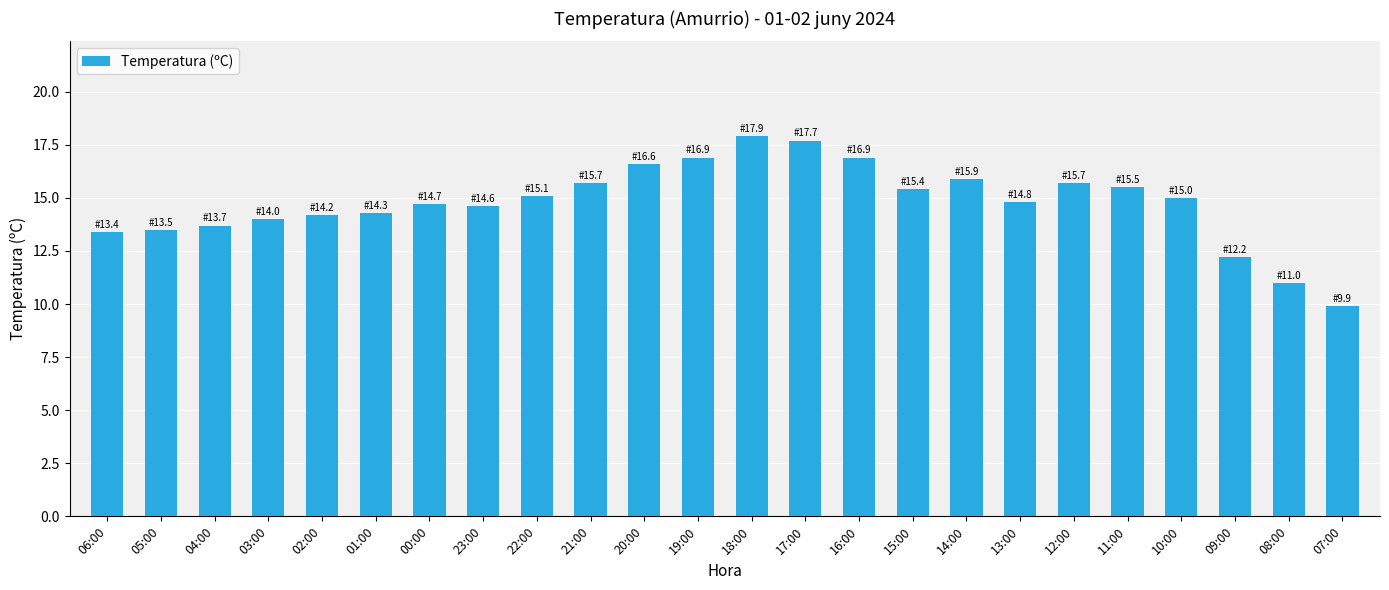

What is the value of the 18th bar from the left?

14.8